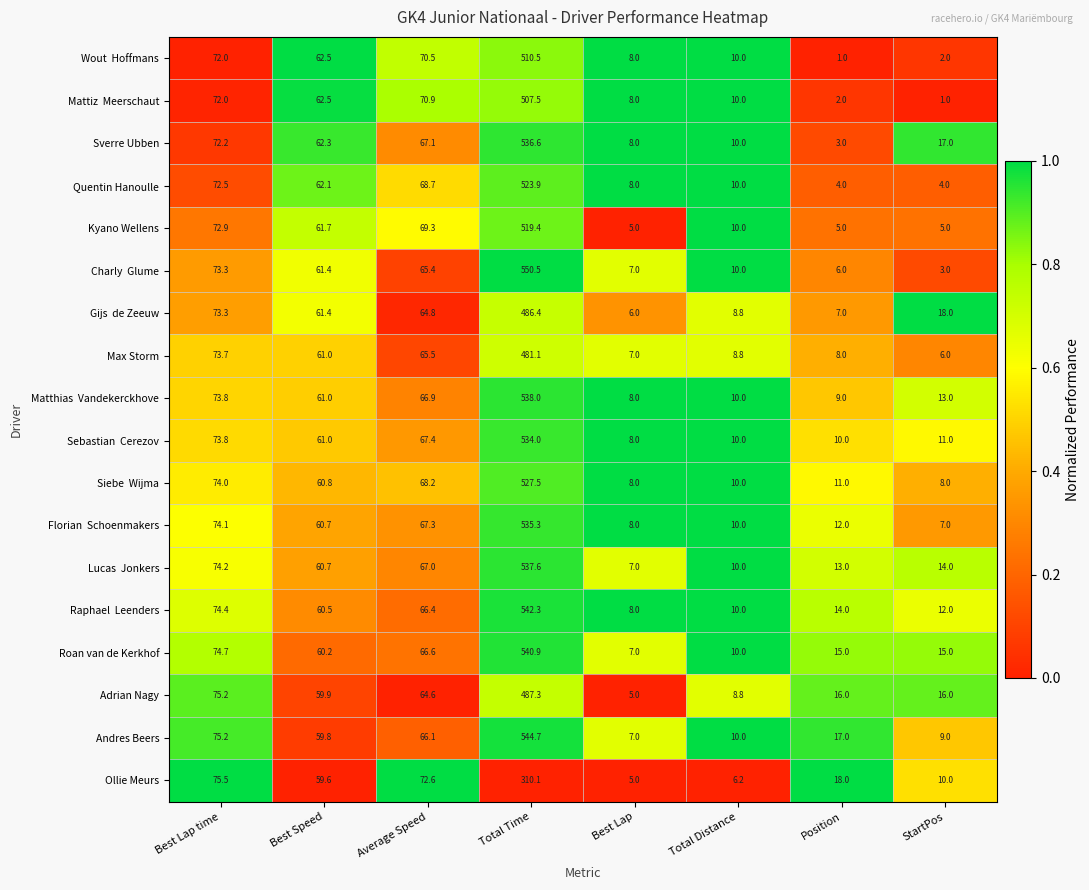

What is the maximum value for Max Storm?

481.1